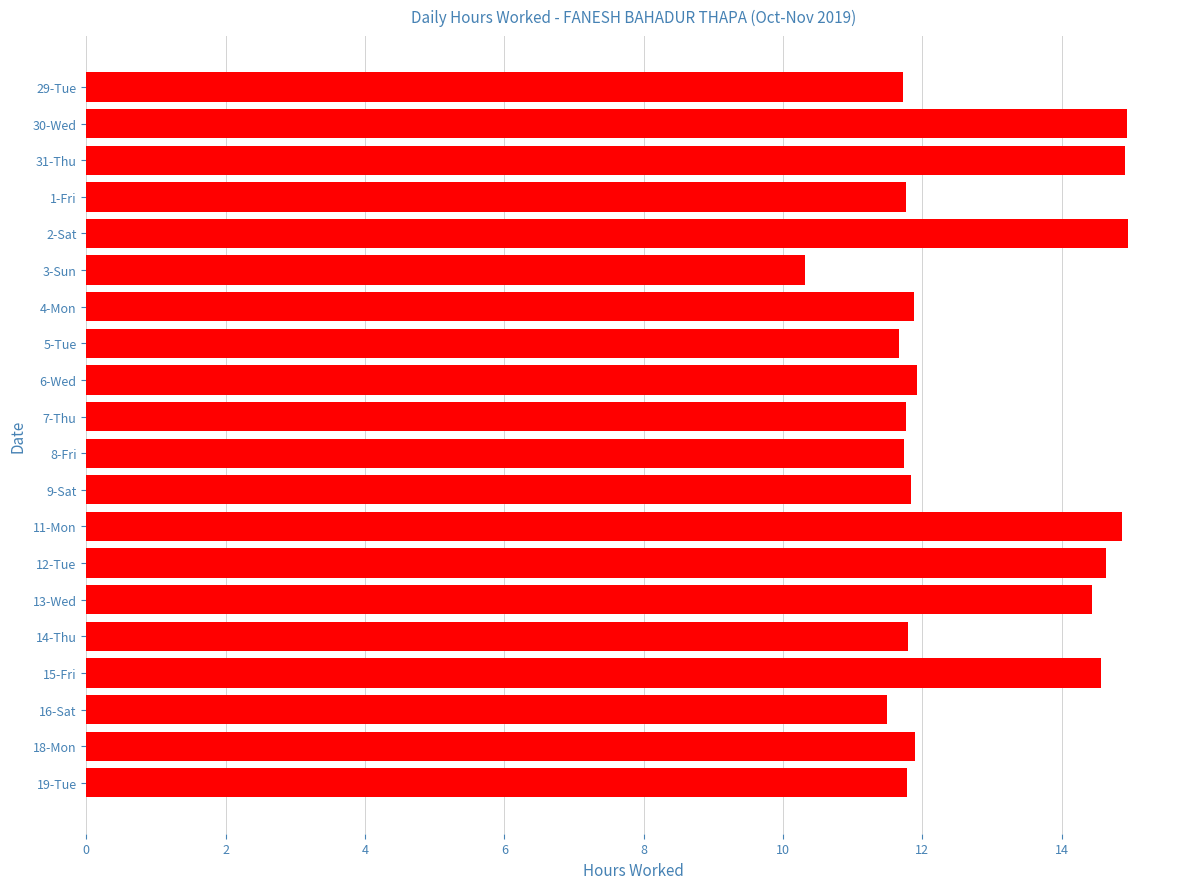

What is the label of the 9th bar from the bottom?

9-Sat